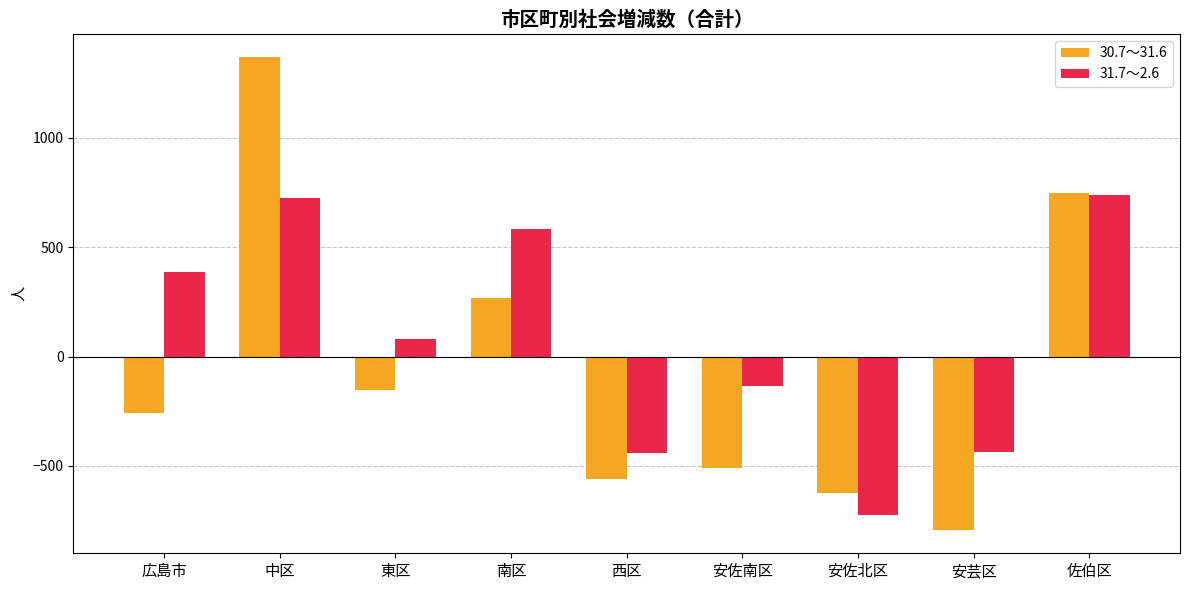

Rank the series by their average value, from highest to lowest.

31.7～2.6, 30.7～31.6